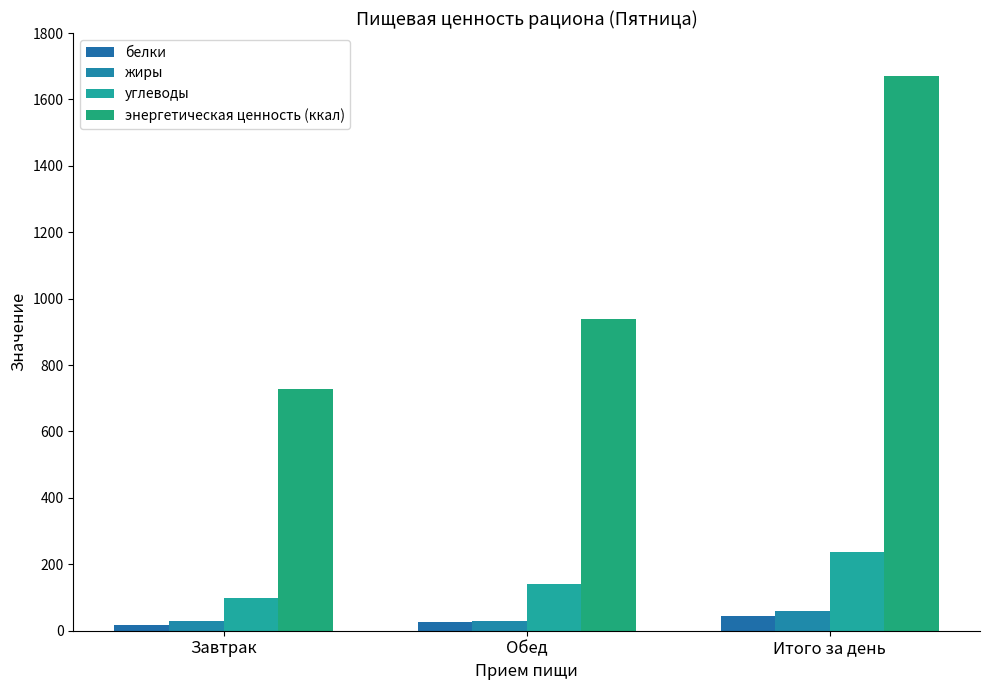

How many bars are there in each group?

4